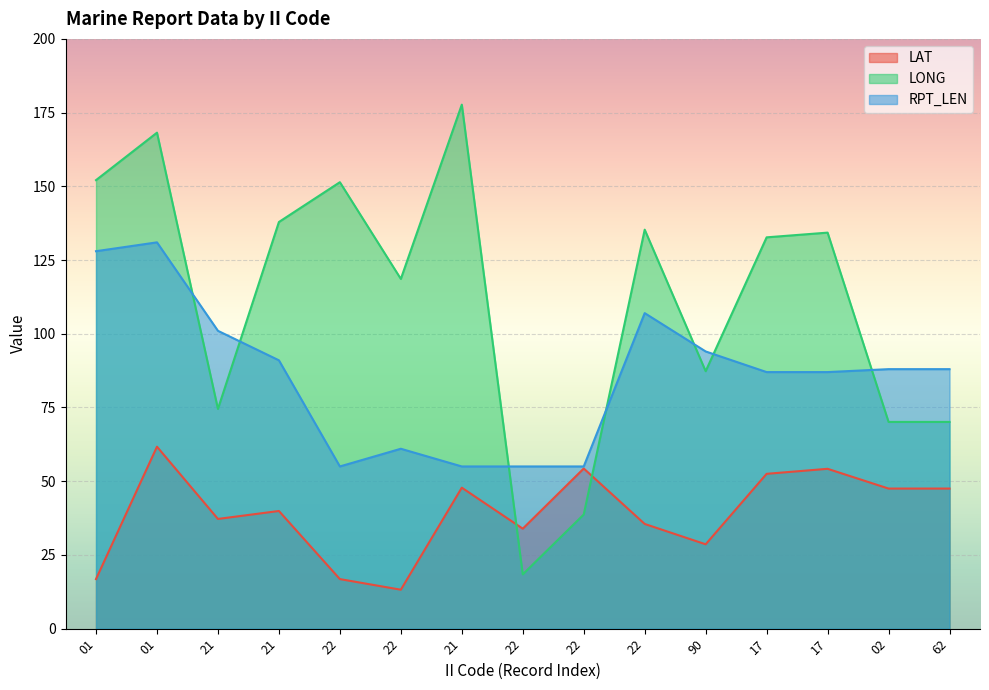

What is the difference between the RPT_LEN values at 21 and 01?

27.0